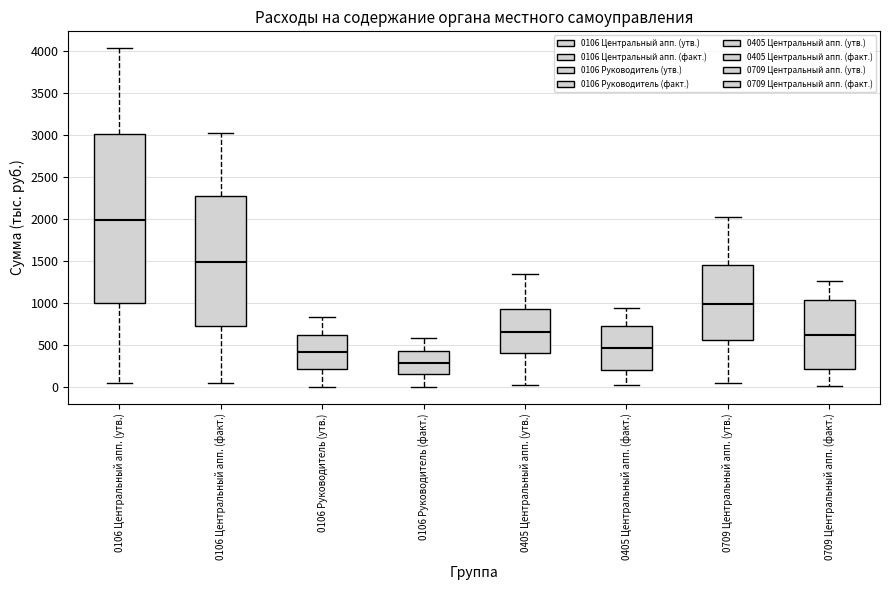

Where does the lower whisker of the box for 0106 Руководитель (утв.) end on the y-axis? The values are not printed on the chart, so give them approximately, as read against the axis.

0